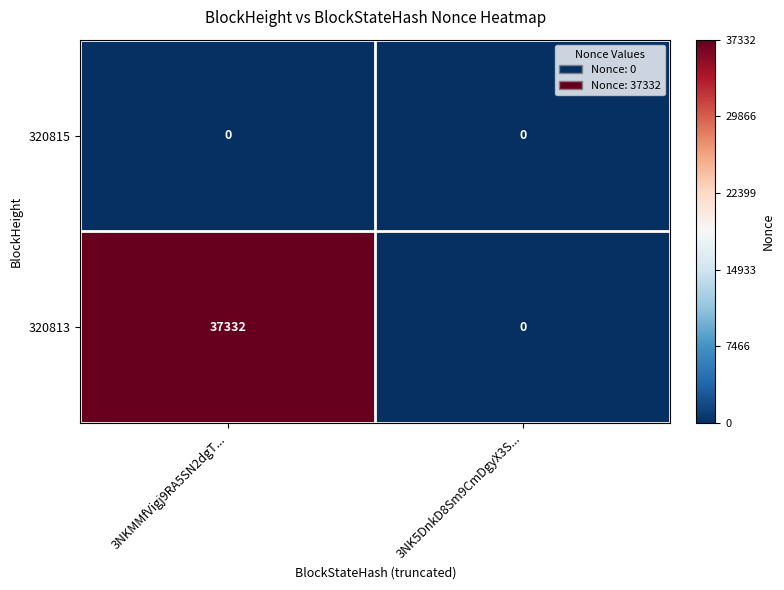

The 320813 series shows -19382 at 3NK5DnkD8Sm9CmDgyX3S.... True or false?

False